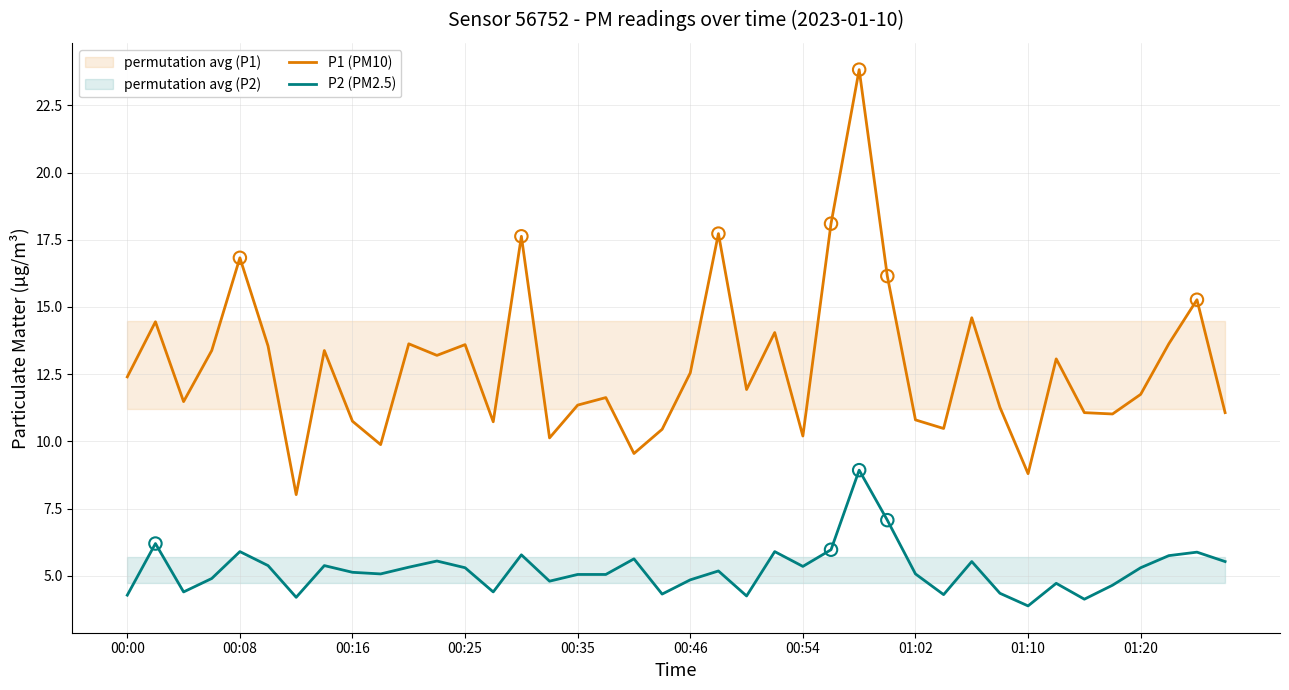

Which series contains the lowest Y value?

P2 (PM2.5)